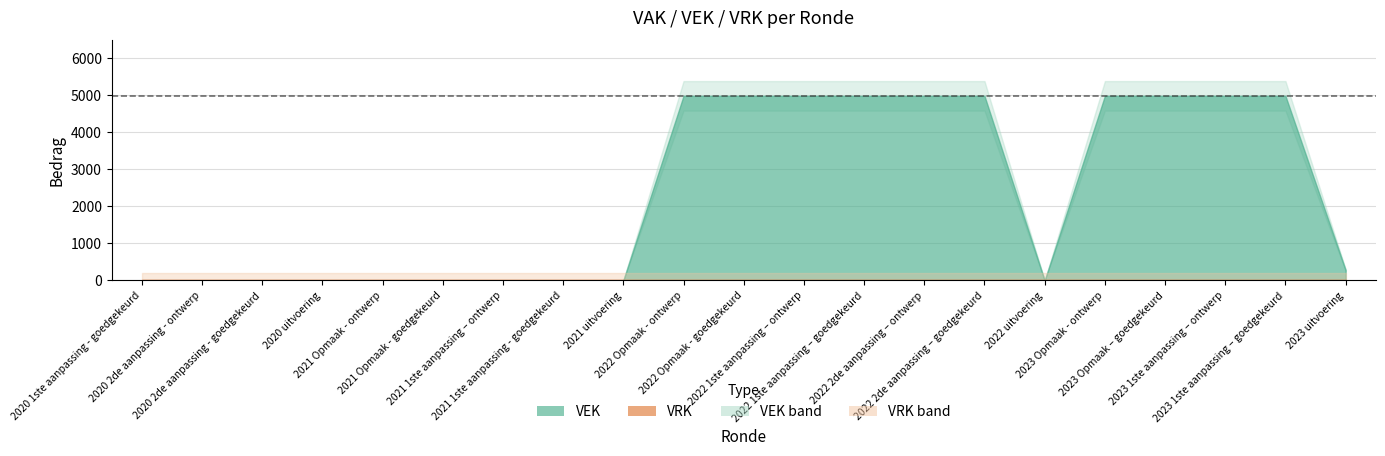

Which series has the largest total across all categories?

VEK